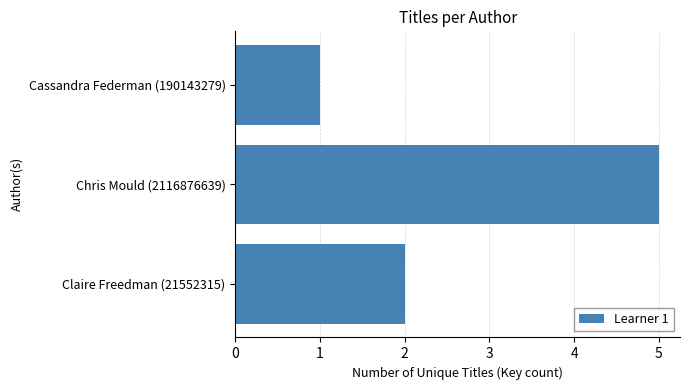

How many values are between 1 and 5?

3